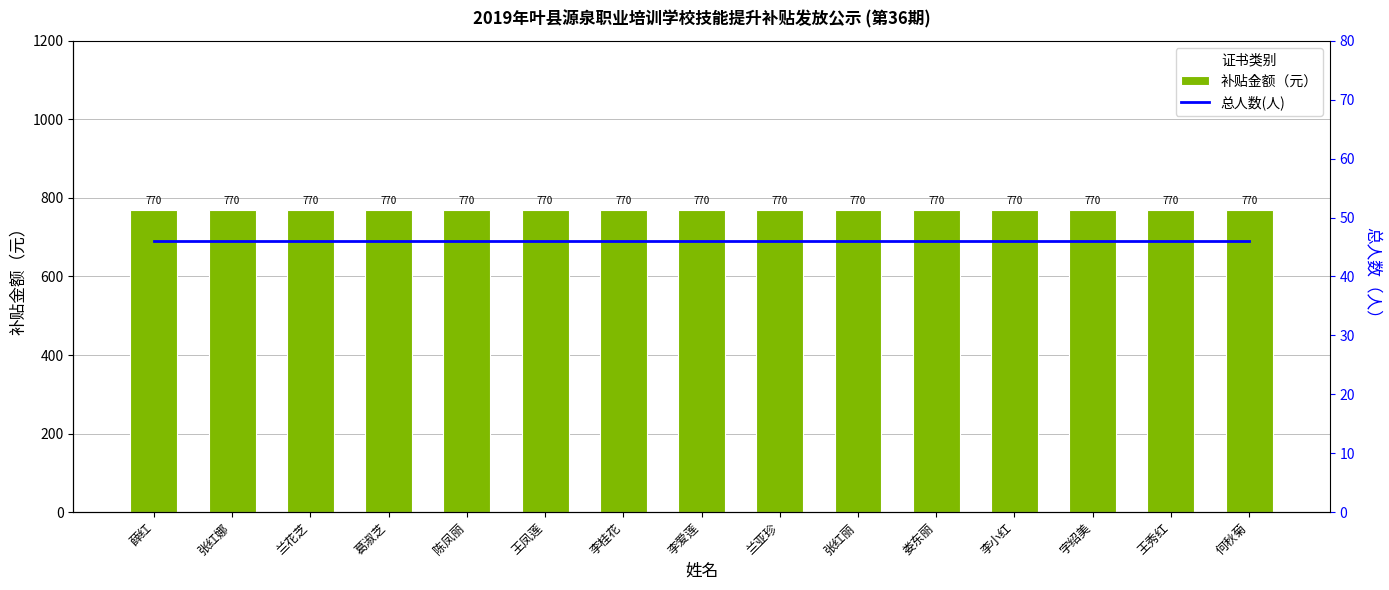

What are all the series names shown in the legend?

补贴金额（元）, 总人数(人)